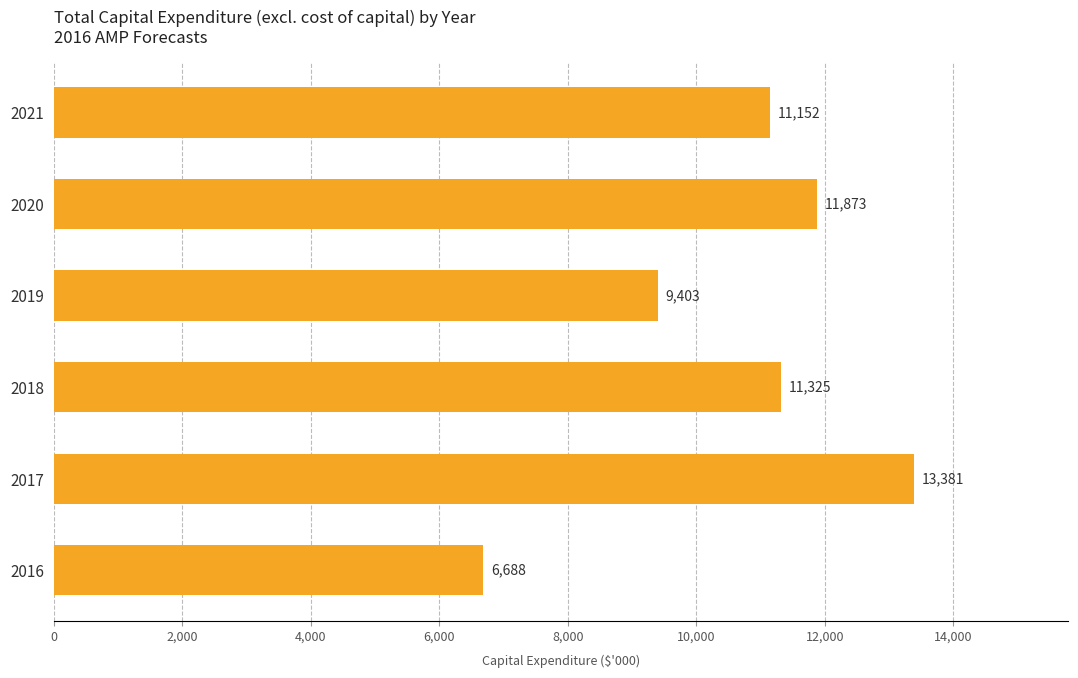

What is the average value?

10636.9